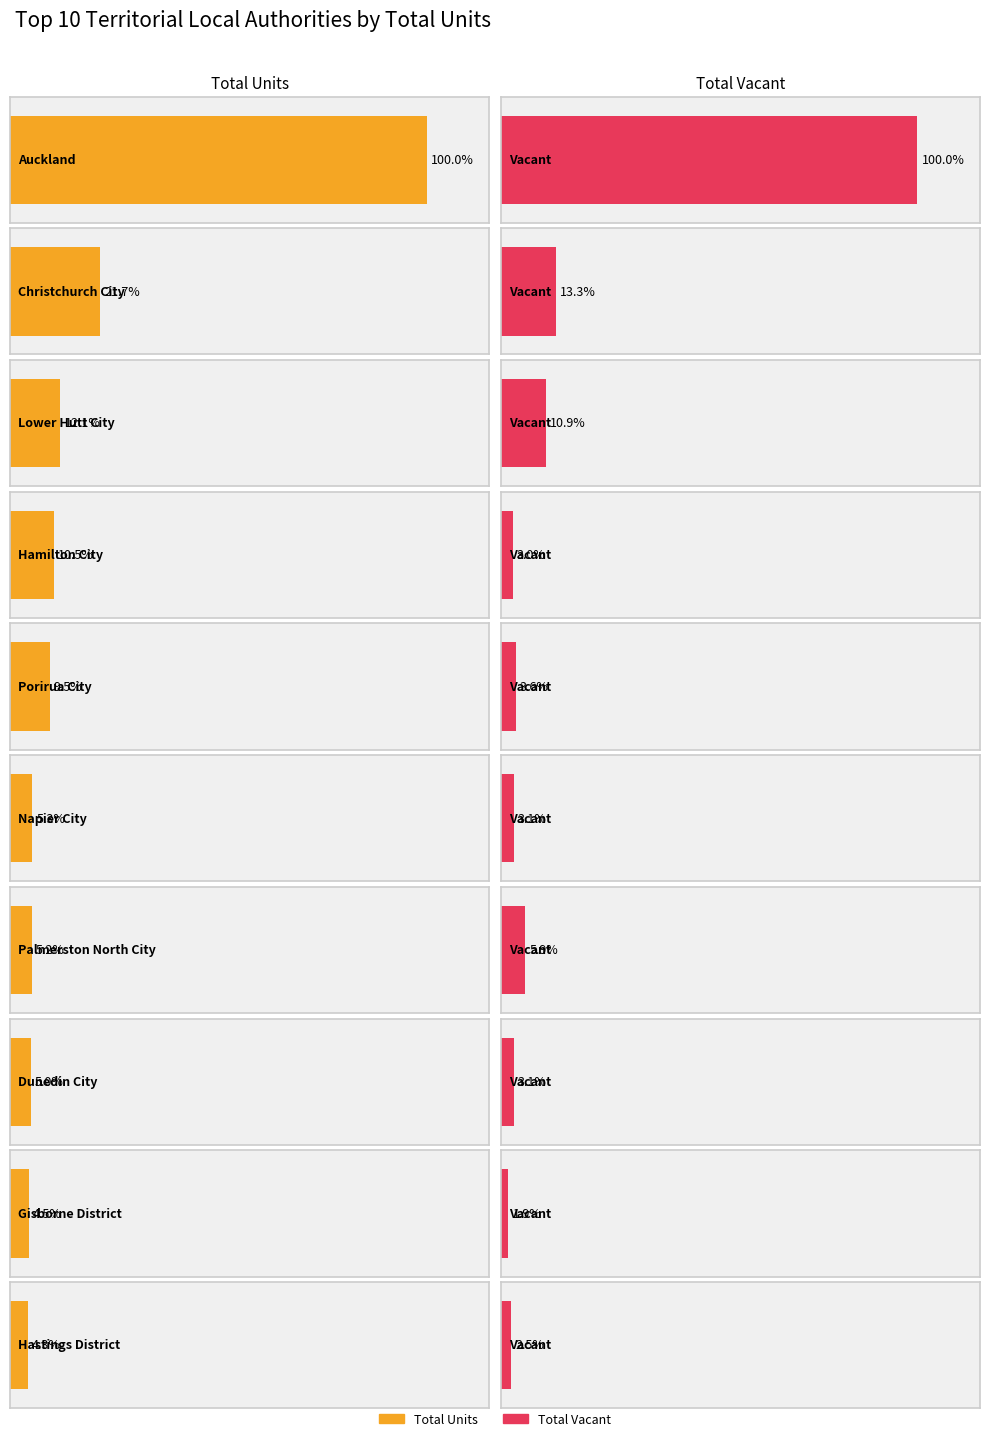

True or false: Total Units has a value of 1065 at Lower Hutt City.

False